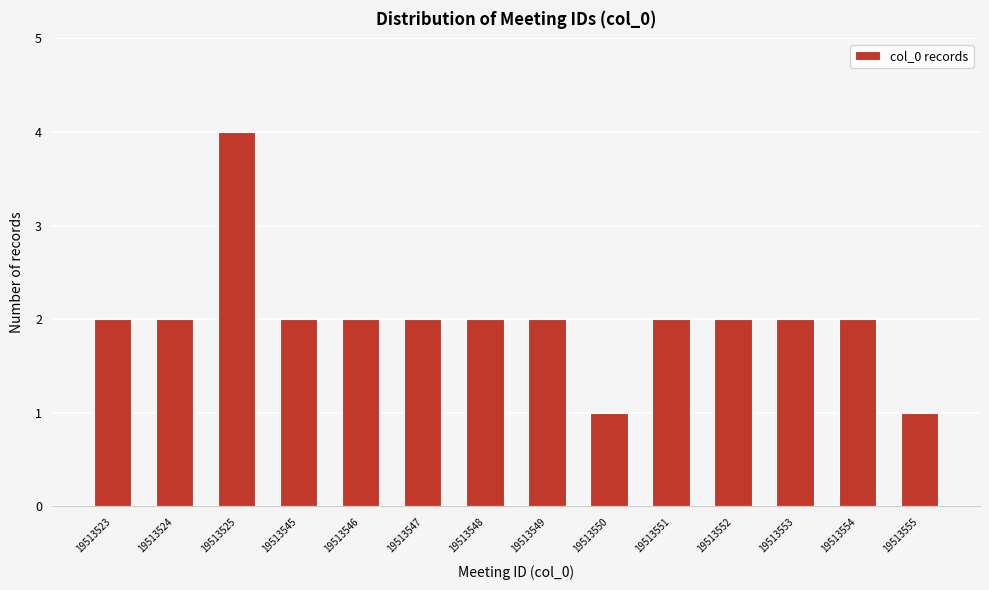

Reading left to right, transcribe all the data shown in this chart.

19513523=2	19513524=2	19513525=4	19513545=2	19513546=2	19513547=2	19513548=2	19513549=2	19513550=1	19513551=2	19513552=2	19513553=2	19513554=2	19513555=1